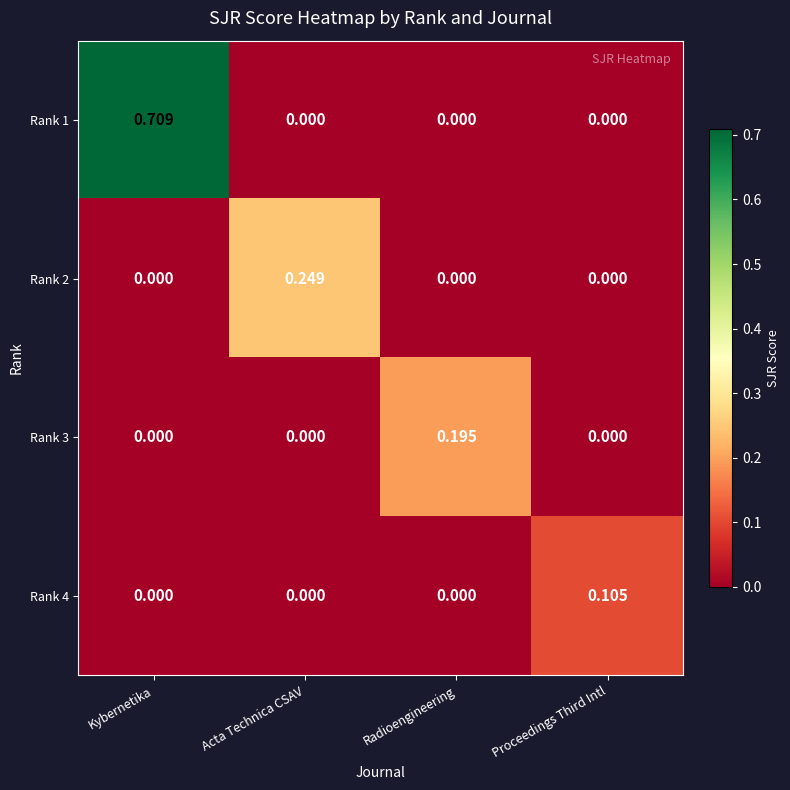

Is the value of Rank 4 at Kybernetika greater than the value of Rank 3 at Radioengineering?

No